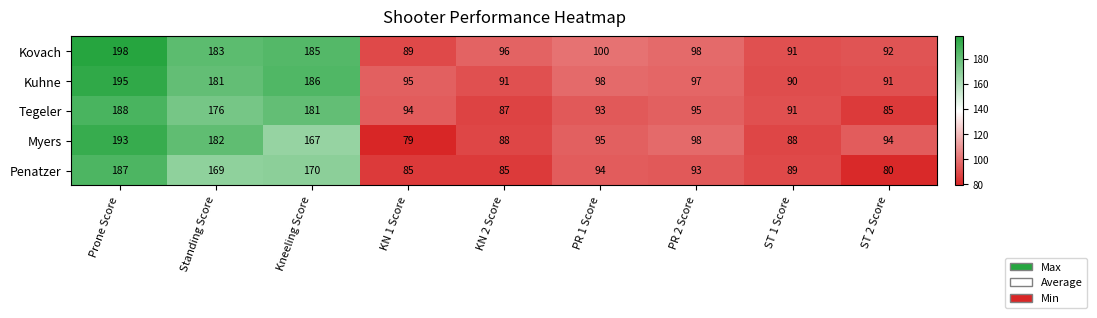

Is it true that Tegeler equals 138 at ST 1 Score?

False